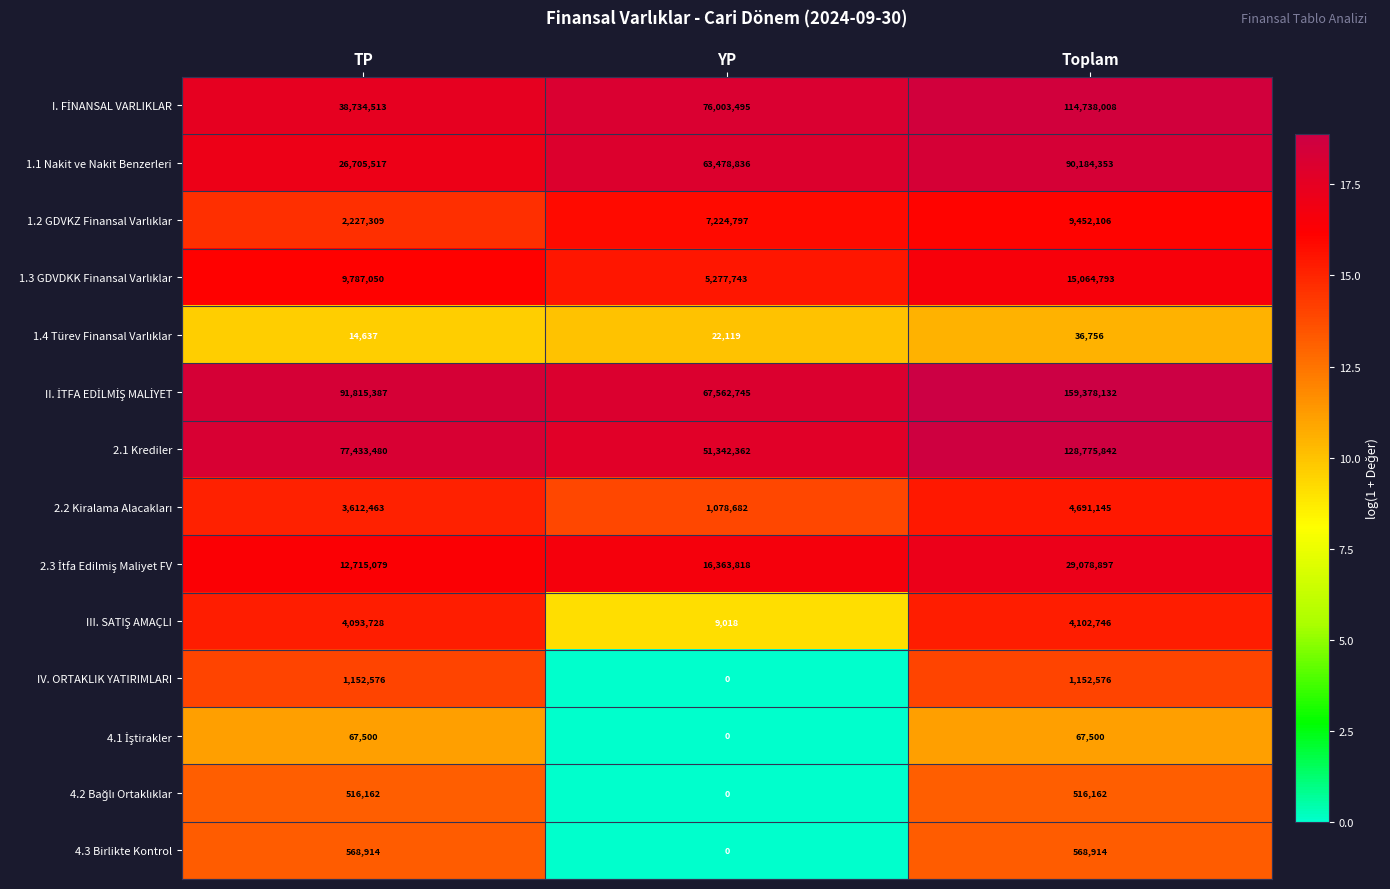

The value of 4.3 Birlikte Kontrol at Toplam is 568914. True or false?

True